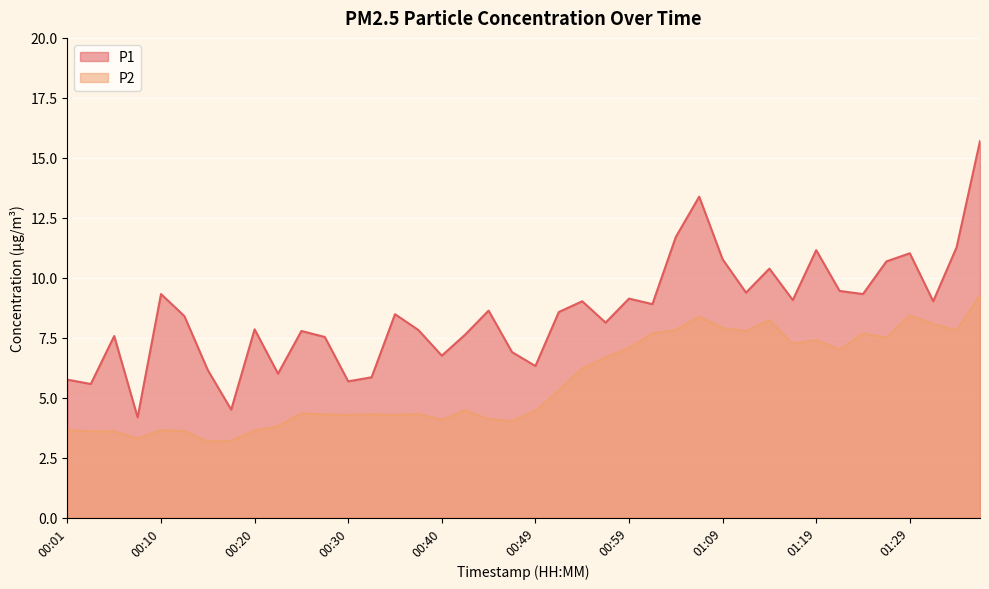

What is the label of the 24th point from the left?

00:57